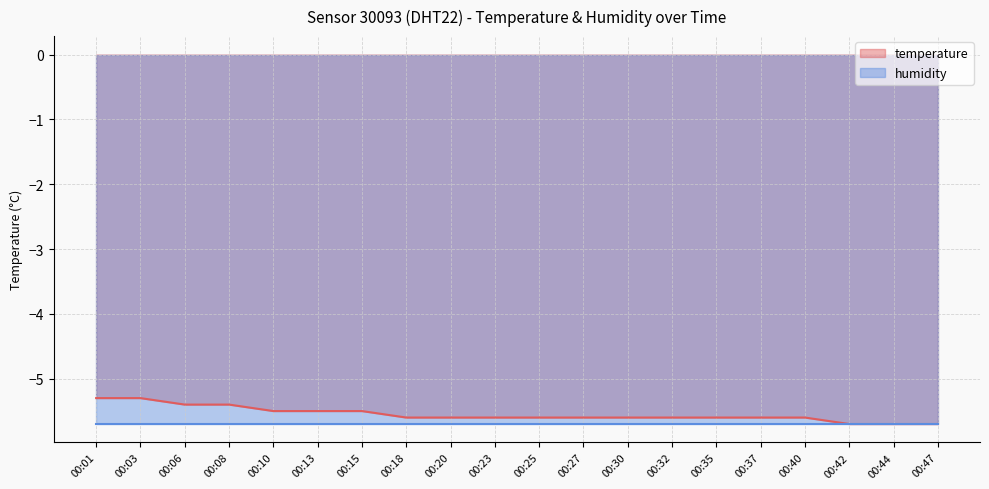

At which label is the value closest to -5?

00:01